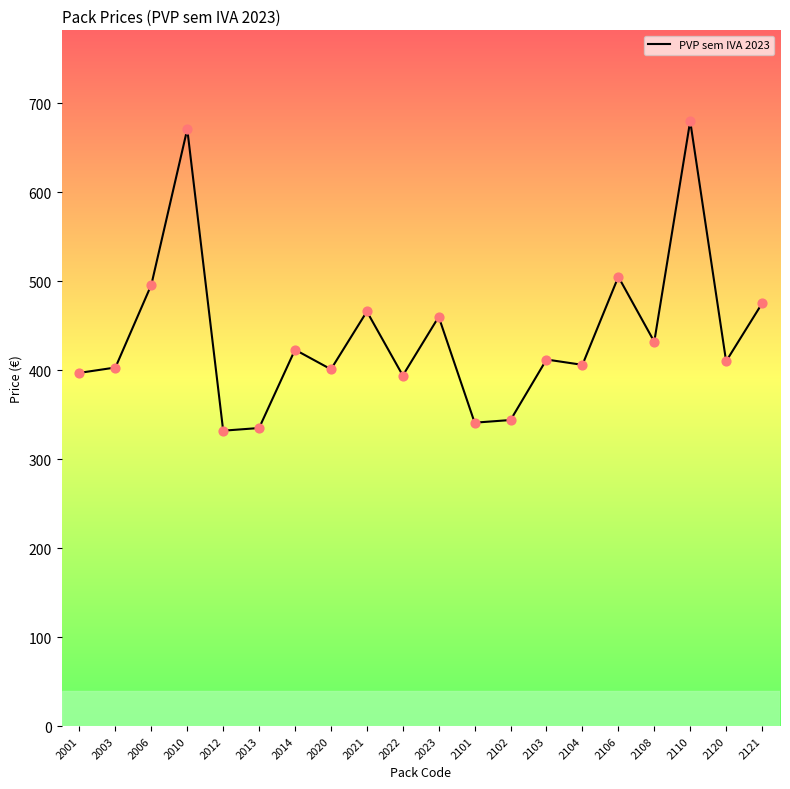

Between 2120 and 2121, which is larger?

2121